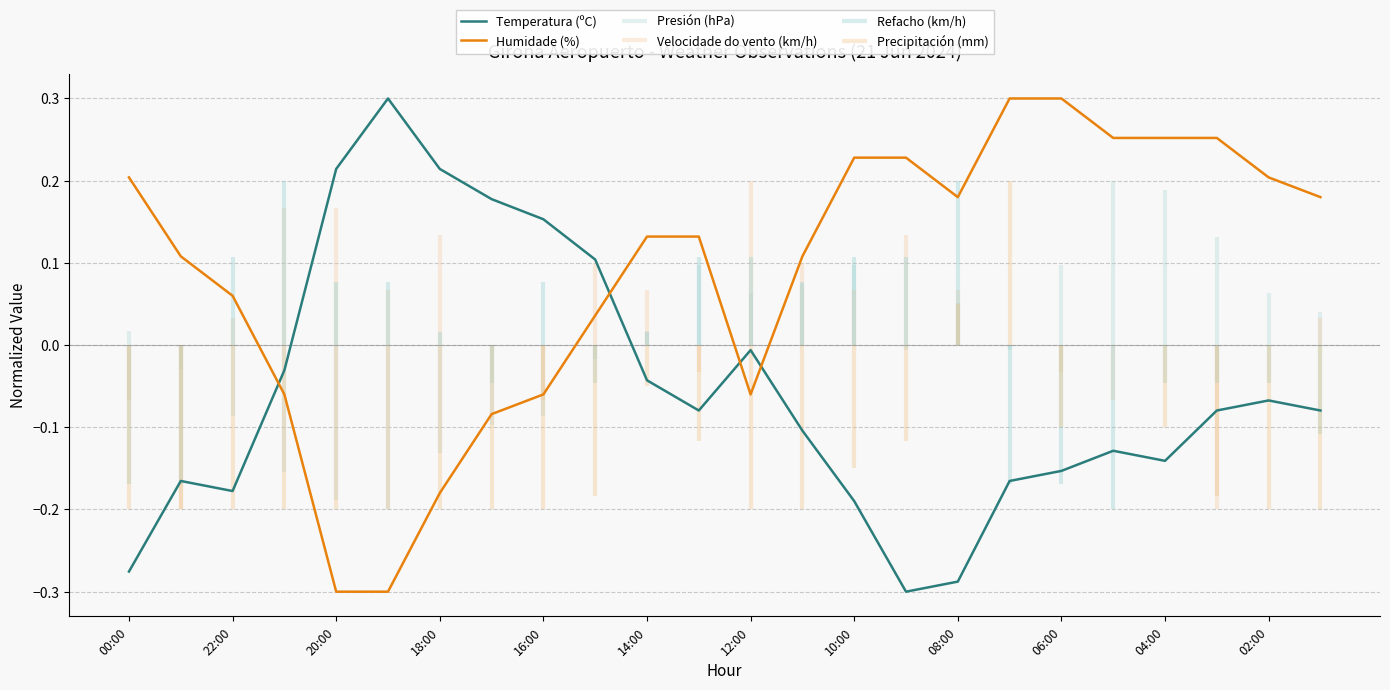

The value of Temperatura (ºC) at 04:00 is -0.2. True or false?

False